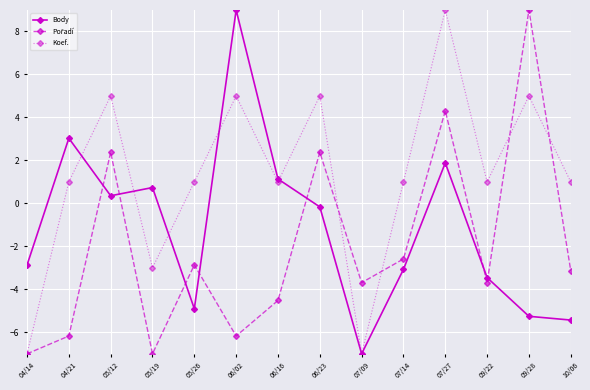

Between 04/14 and 09/22, which series saw the biggest shift?

Koef.